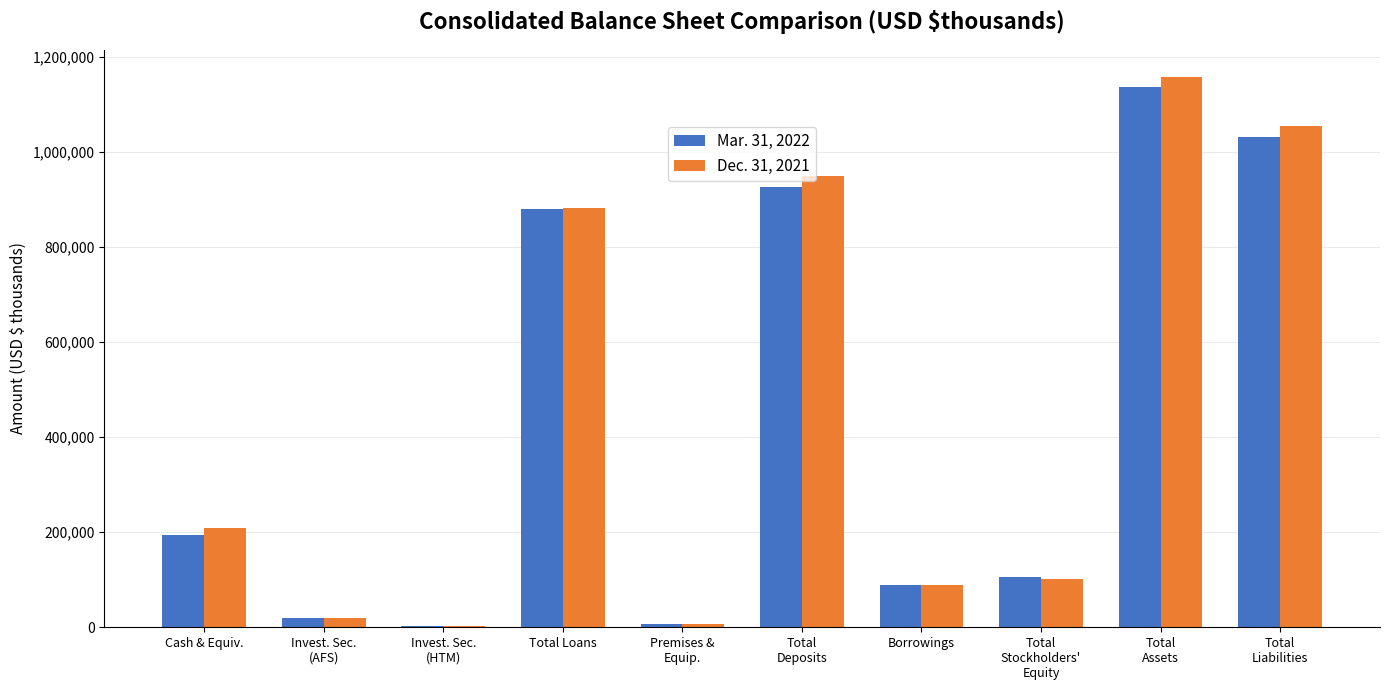

What is the greatest value displayed?

1157052